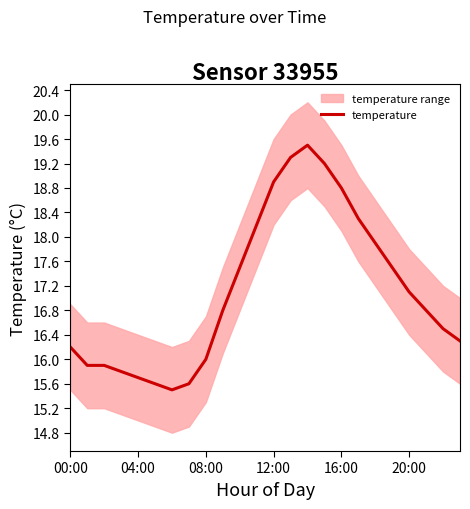

The chart shows a value of 22.2 at 22. True or false?

False